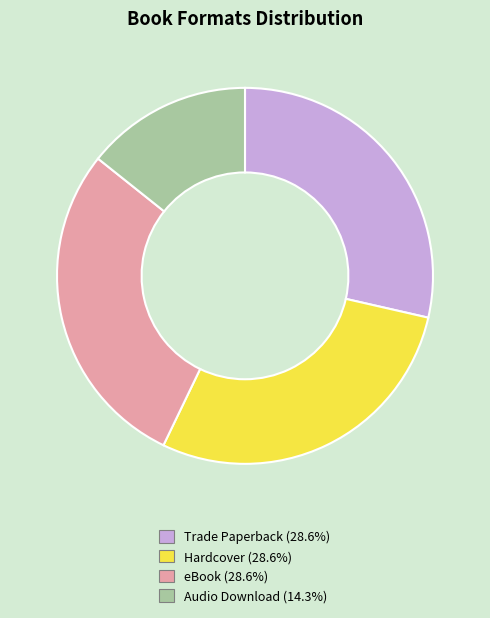

Combined, do Trade Paperback and Audio Download account for over 50%?

No